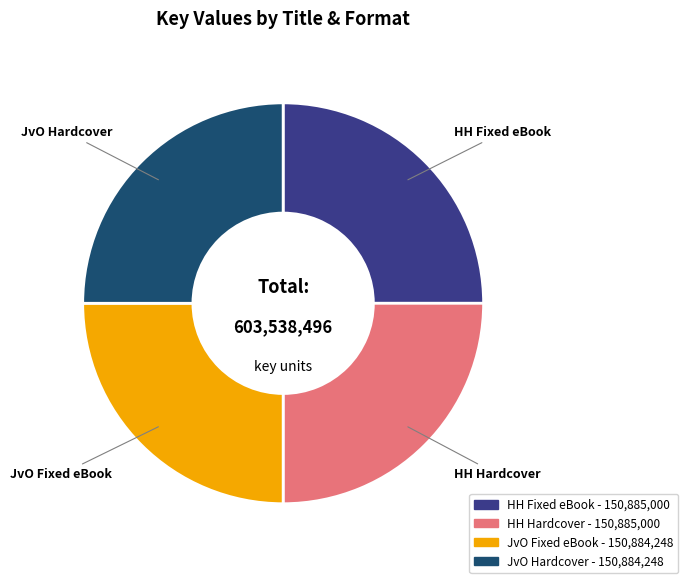

Is there a majority slice in this chart?

No